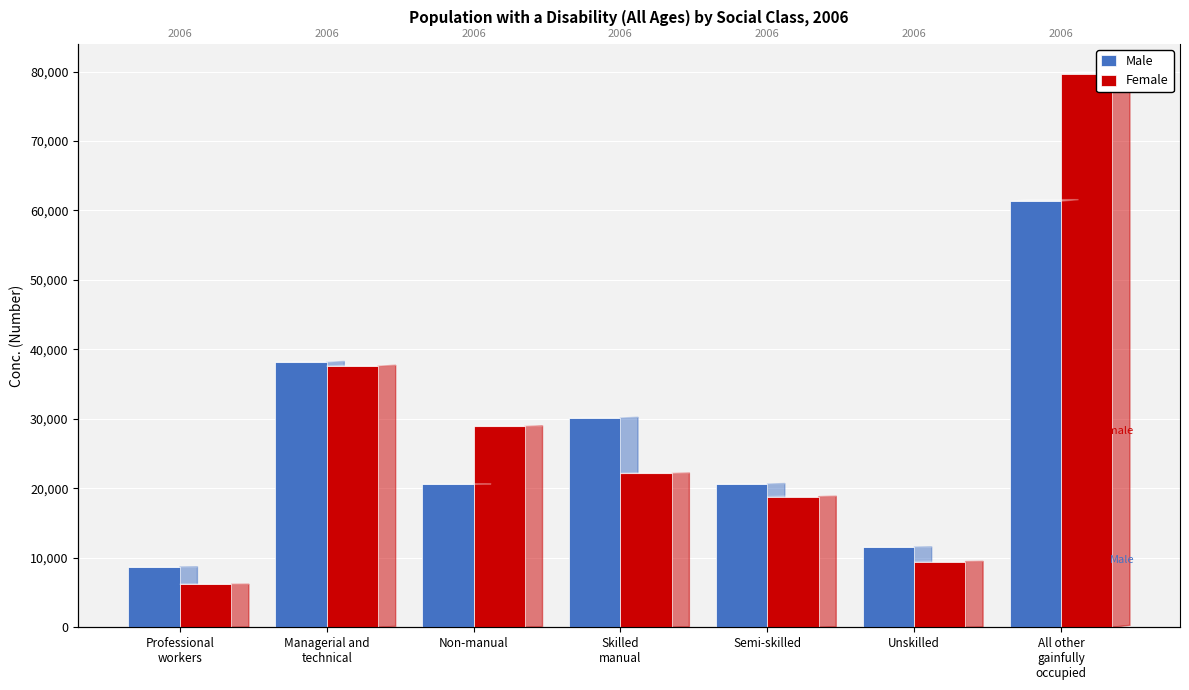

How many series are shown in this chart?

2